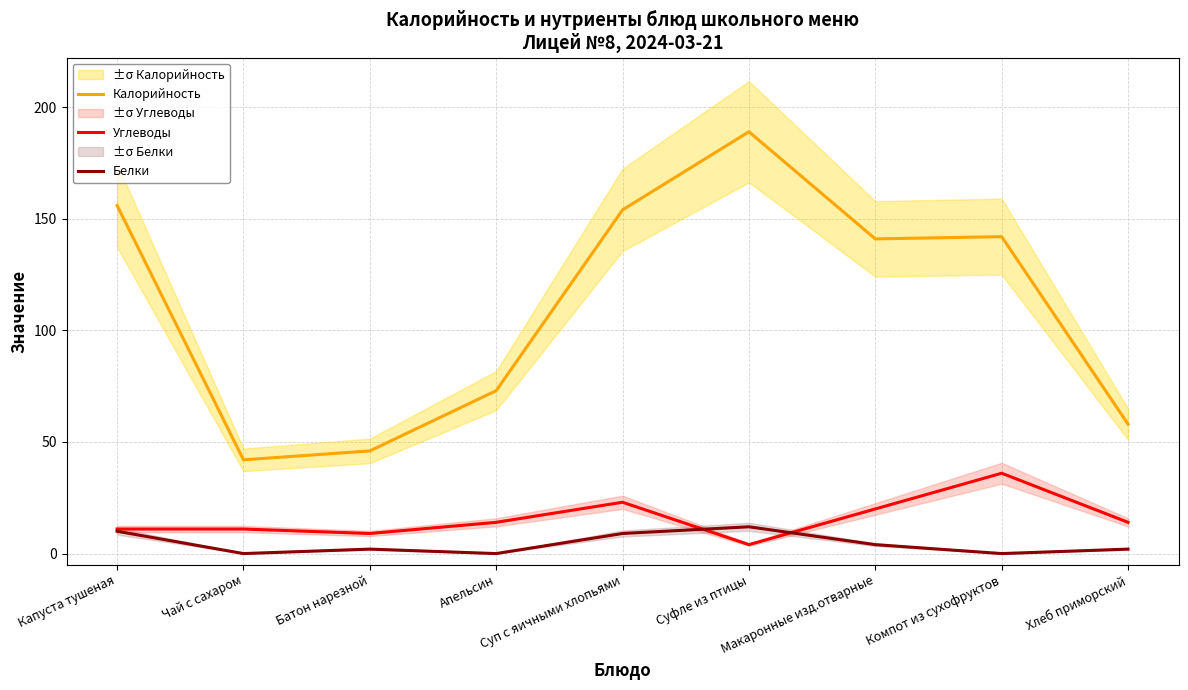

How many lines are shown in the chart?

3